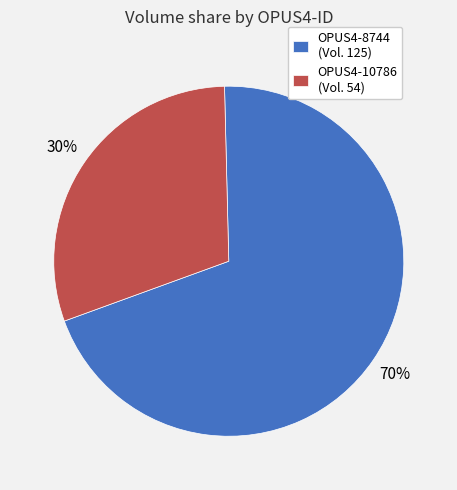

To the nearest percent, what is the difference between the largest and smallest slice percentages?

40%